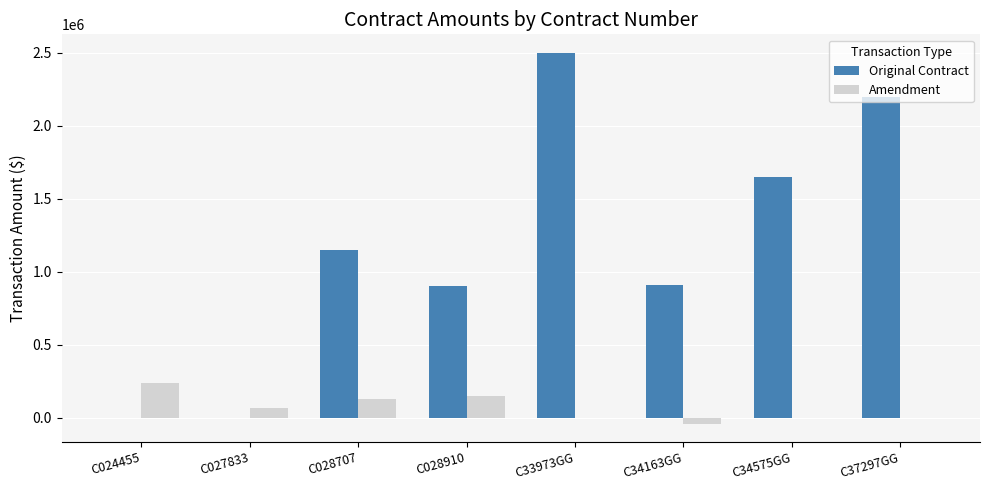

What is the highest value of the Original Contract series?

2500000.0